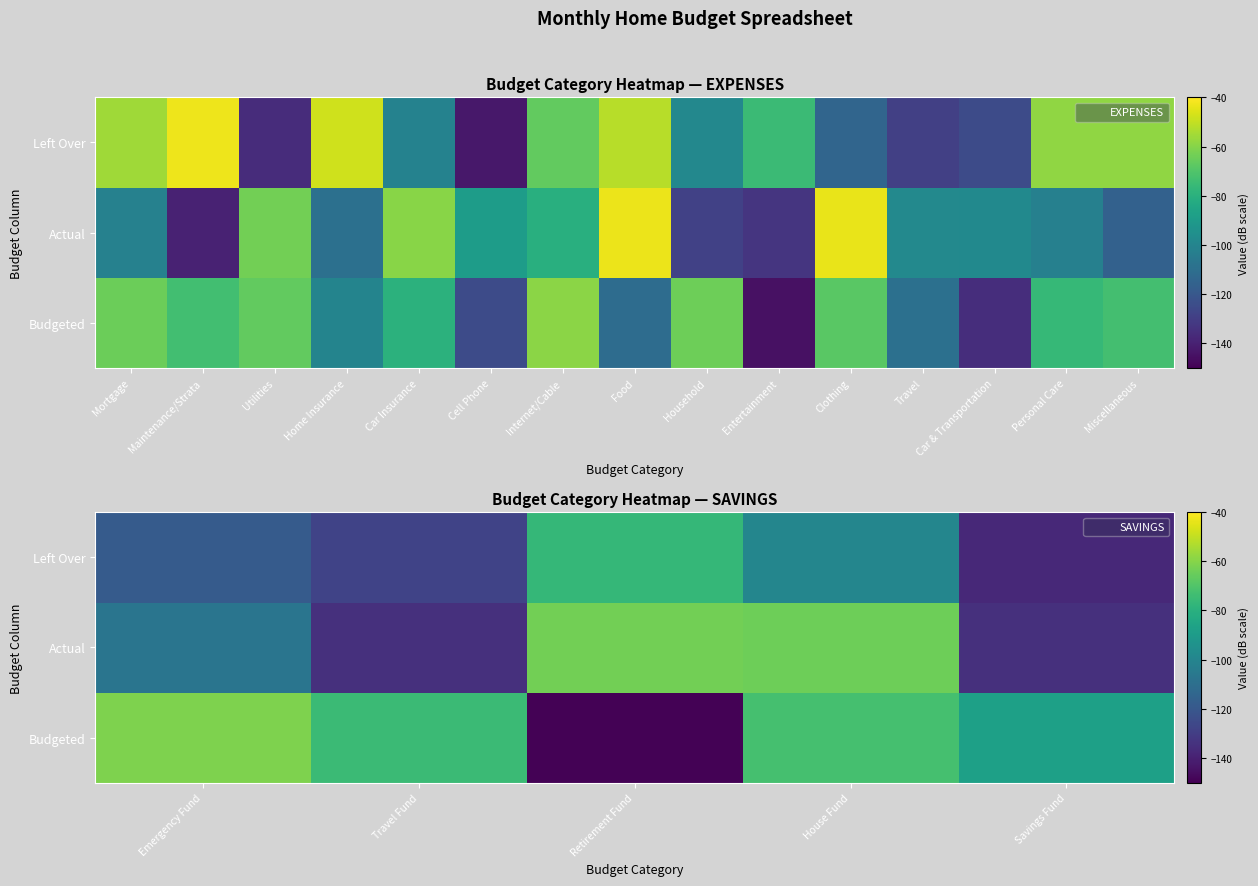

List the series in order of their overall mean, highest first.

Budgeted, Actual, Left Over